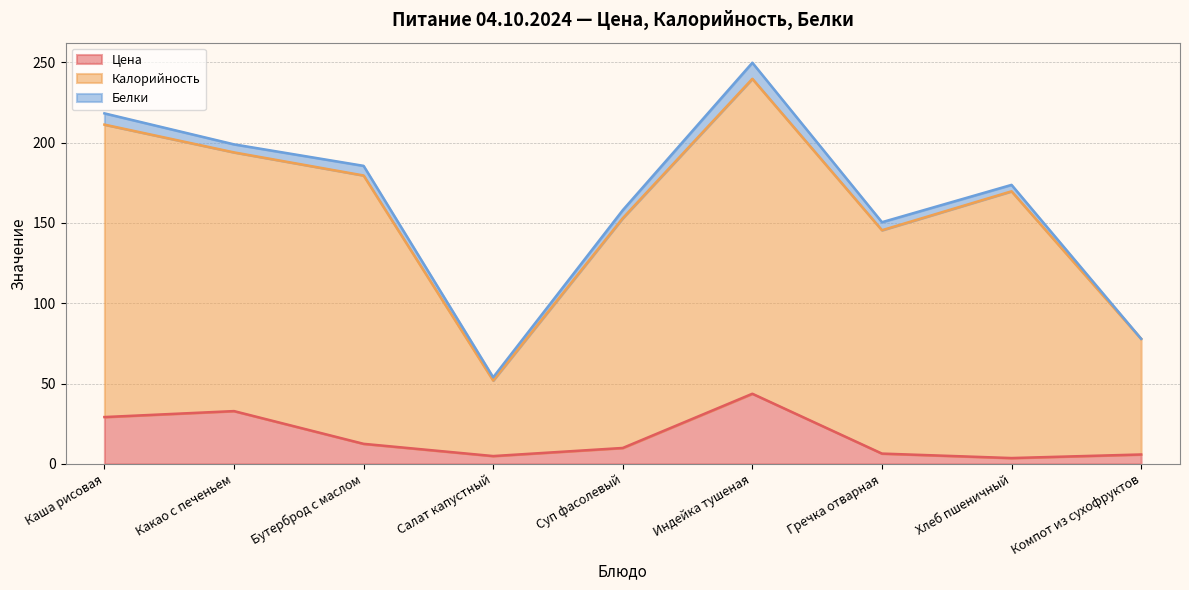

True or false: Цена and Калорийность cross at least once.

False